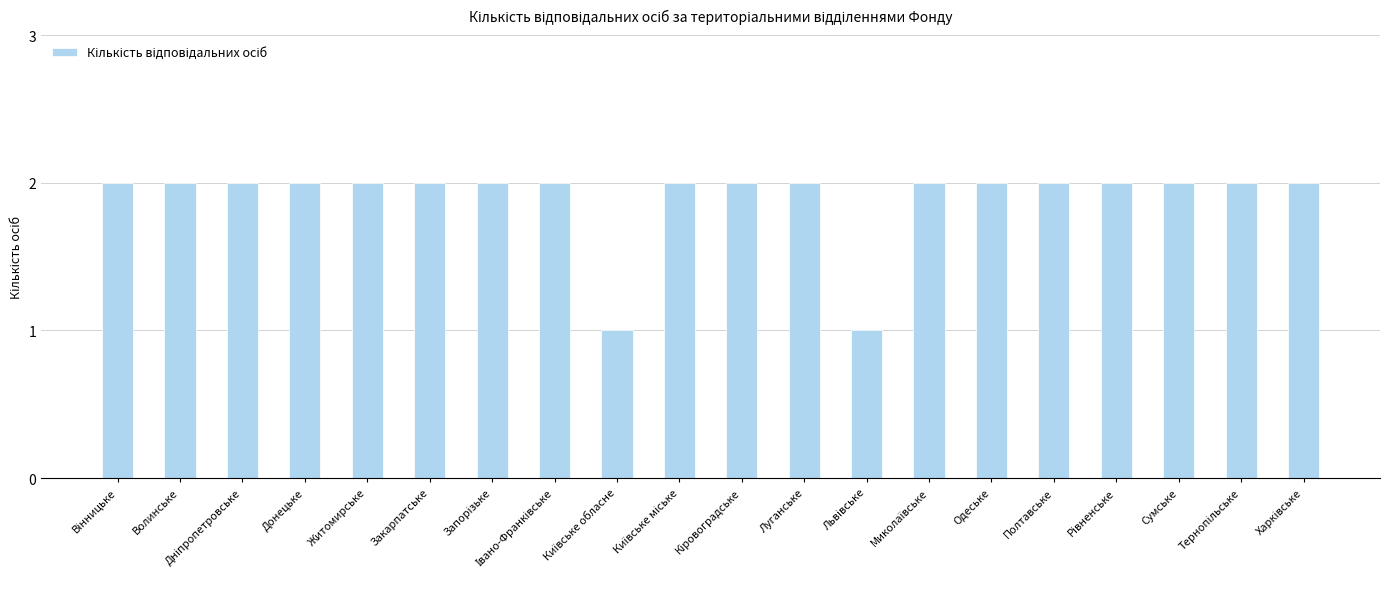

What is the sum of all values?

38